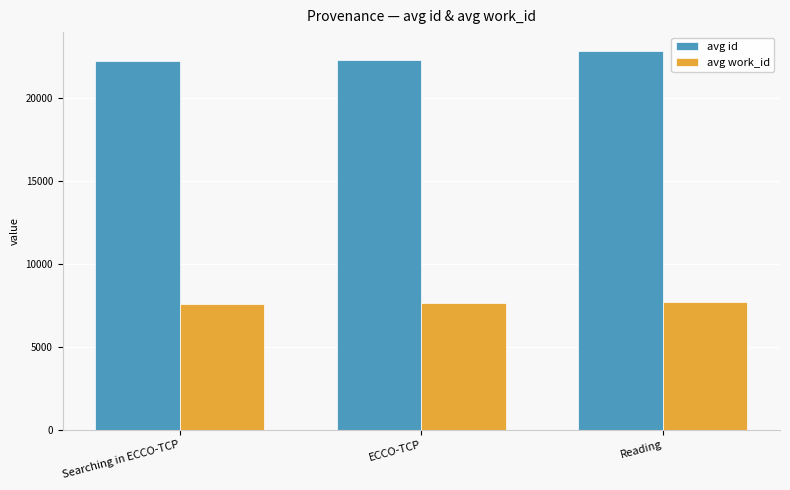

Which series has the widest spread of values?

avg id